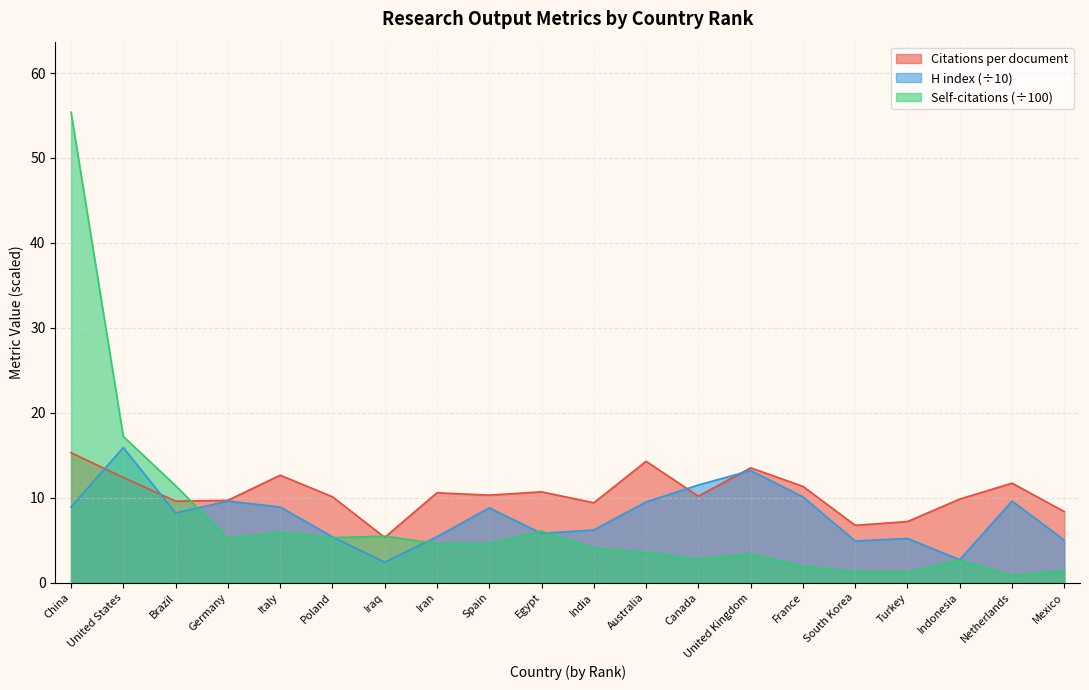

Reading right to left, list all the values displayed in this chart.

Citations per document: 8.4	11.7	9.8	7.2	6.8	11.3	13.5	10.2	14.3	9.4	10.7	10.3	10.6	5.3	10.1	12.7	9.7	9.6	12.4	15.3
H index: 5.0	9.6	2.7	5.2	4.9	10.1	13.2	11.5	9.5	6.2	5.8	8.8	5.4	2.4	5.4	8.9	9.6	8.2	15.9	8.9
Self-citations (normalized): 1.4	0.8	2.6	1.2	1.3	1.9	3.4	2.7	3.5	4.0	6.1	4.6	4.6	5.5	5.3	5.9	5.2	11.4	17.2	55.4